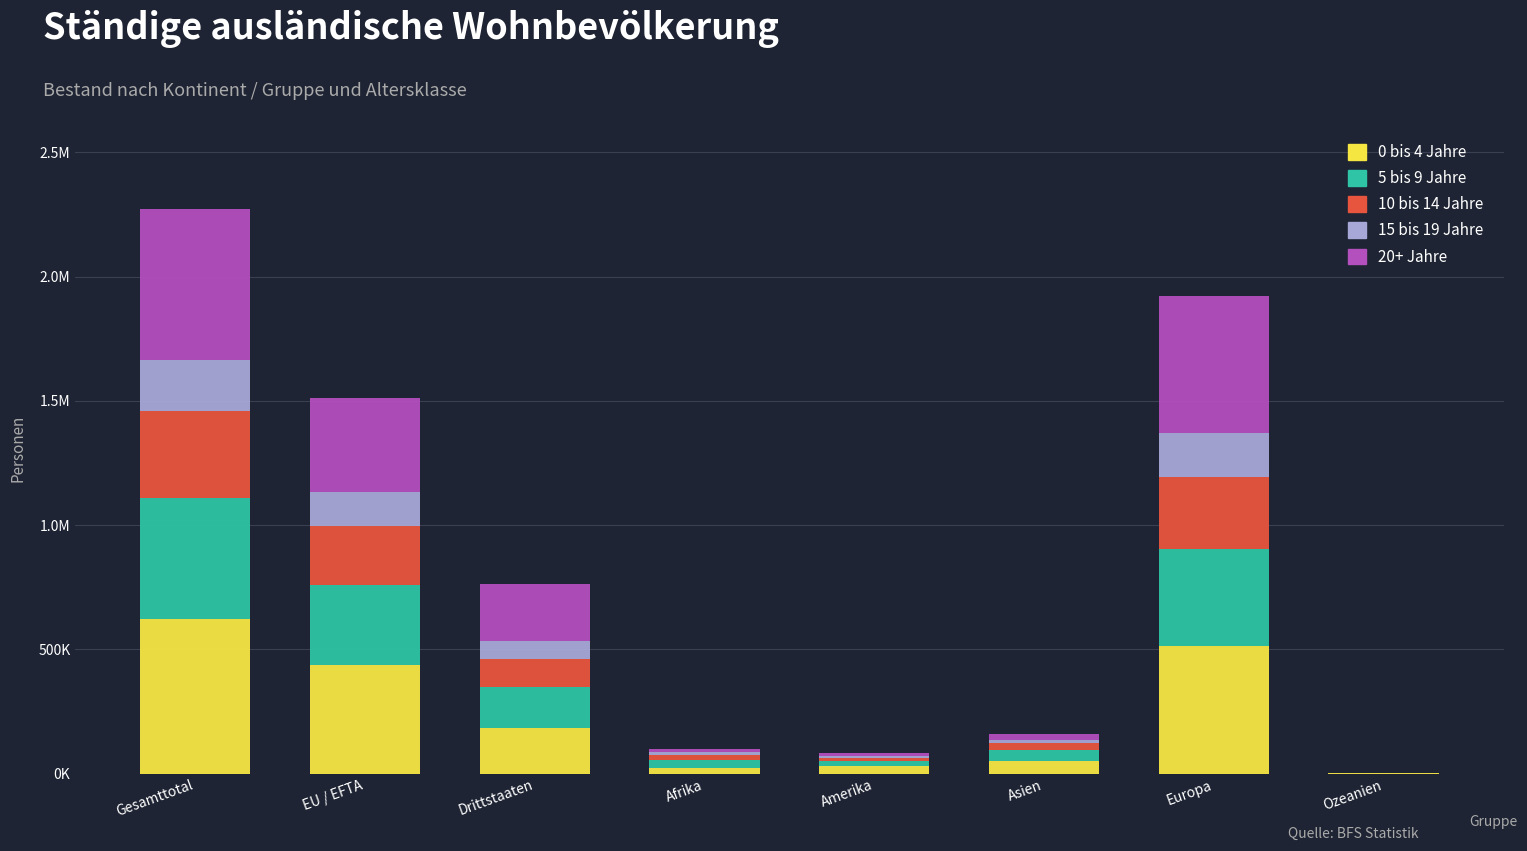

What are all the series names shown in the legend?

0 bis 4 Jahre, 5 bis 9 Jahre, 10 bis 14 Jahre, 15 bis 19 Jahre, 20+ Jahre